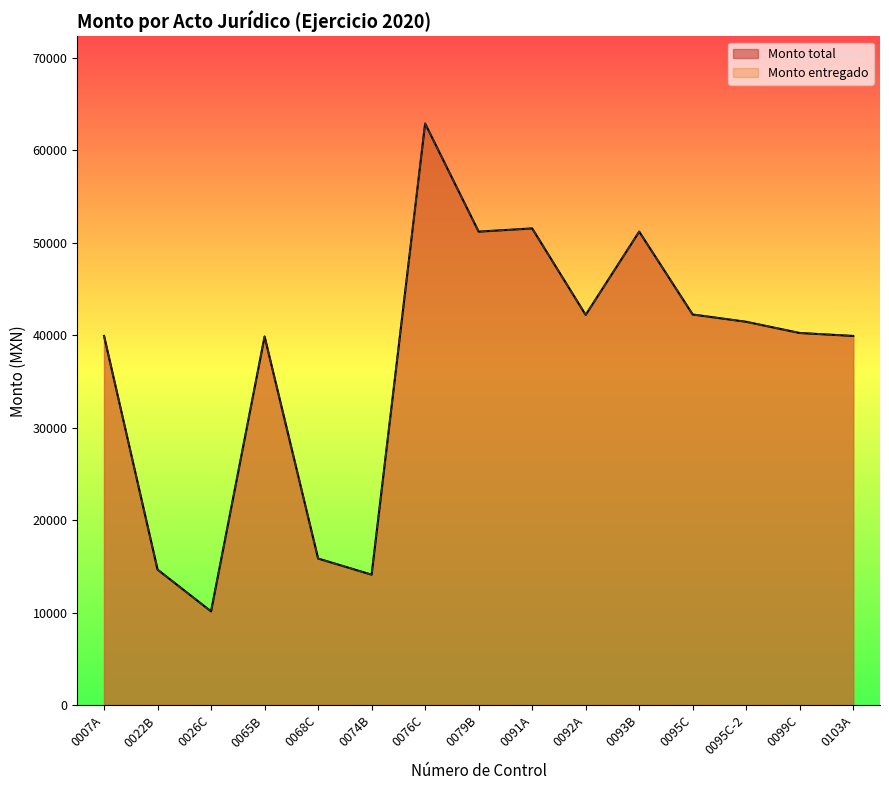

At how many categories does at least one series exceed 13666?

14